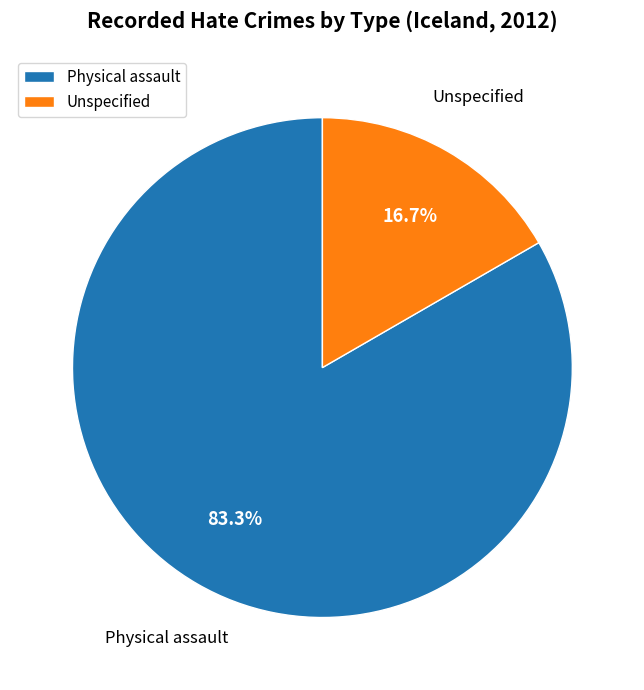

To the nearest percent, what portion does Unspecified represent?

17%